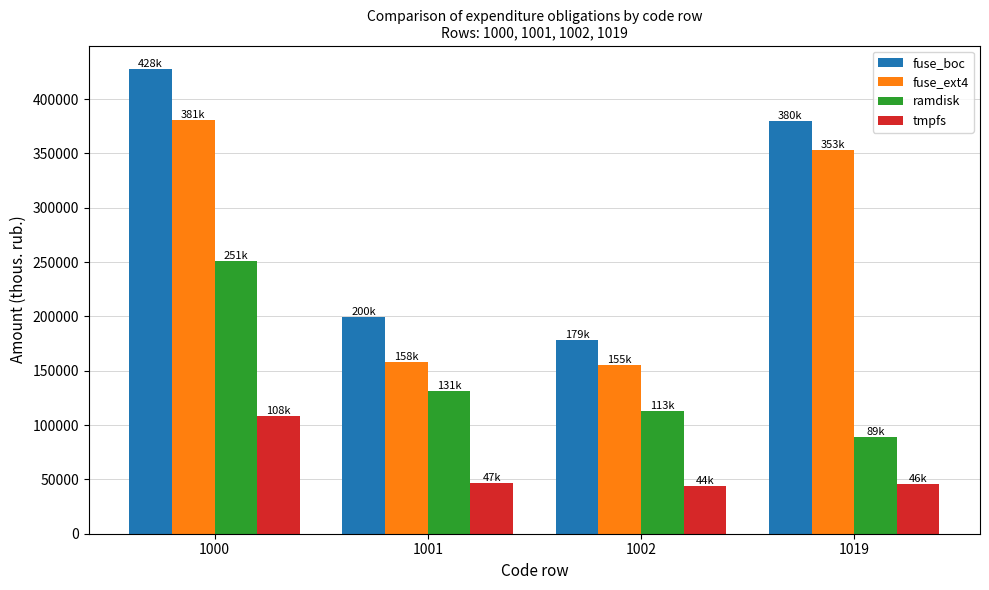

What is the total value across all series at 1000?

1167818.2